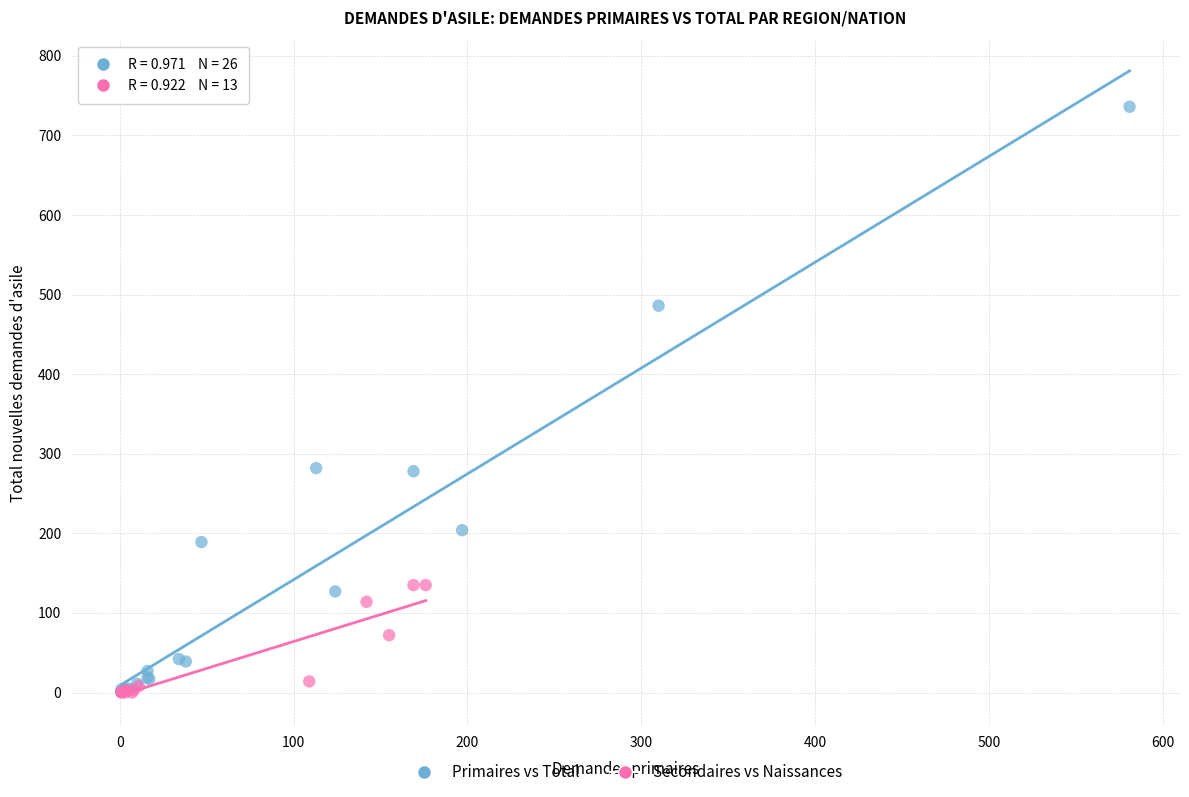

Which series has the largest Y range (max minus min)?

Primaires vs Total